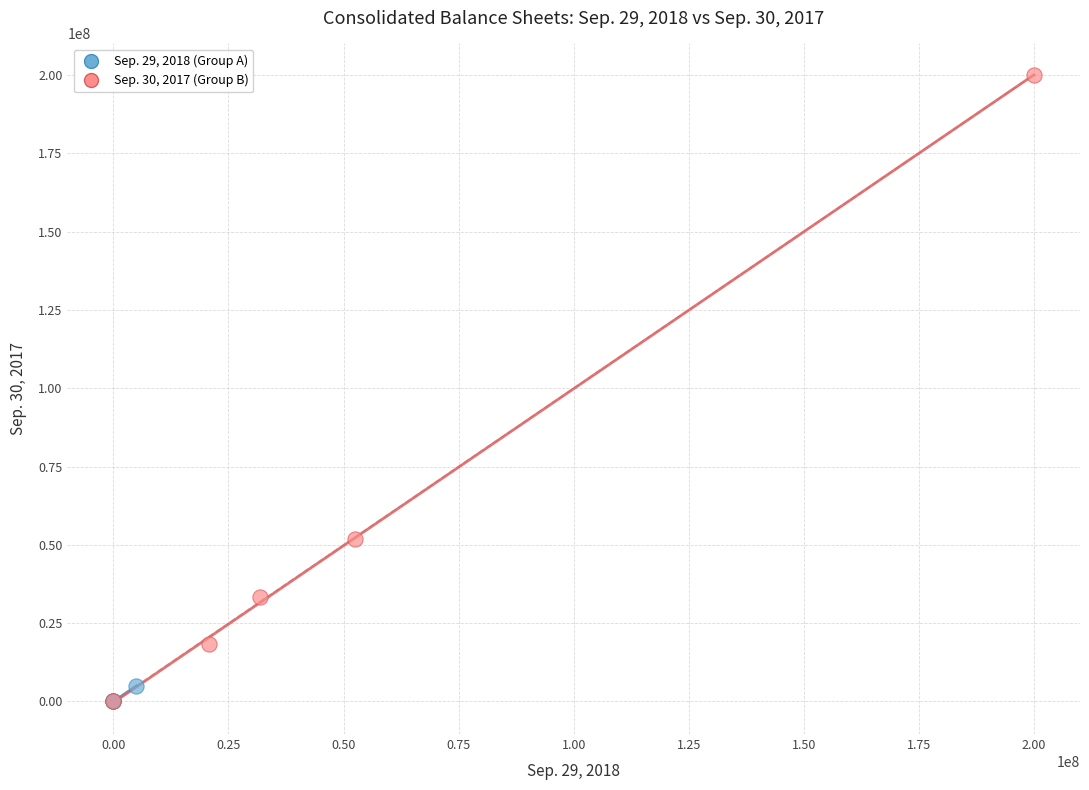

Which series has the largest Y range (max minus min)?

Sep. 30, 2017 (Group B)